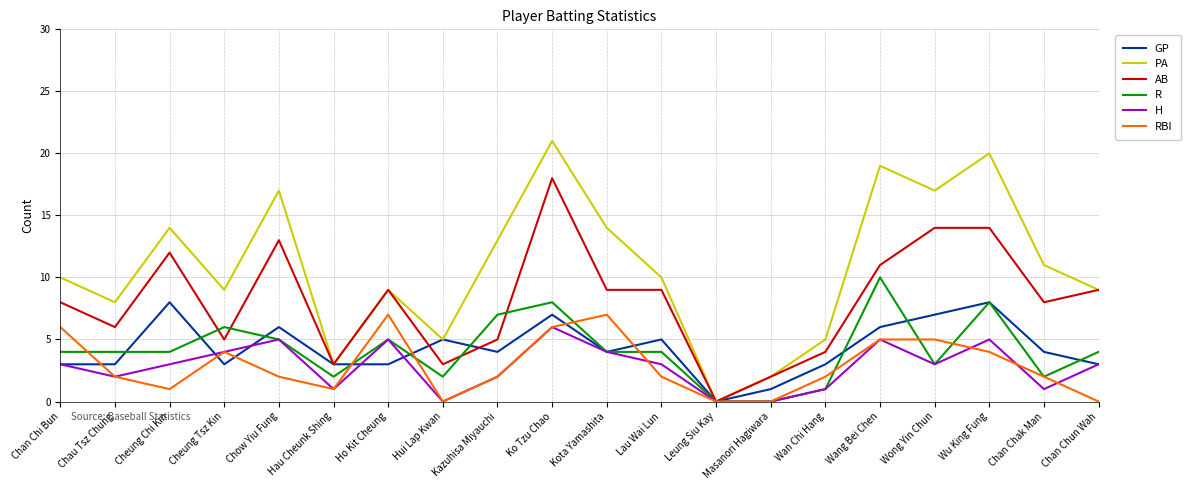

Which category has the lowest value in the PA series?

Leung Siu Kay